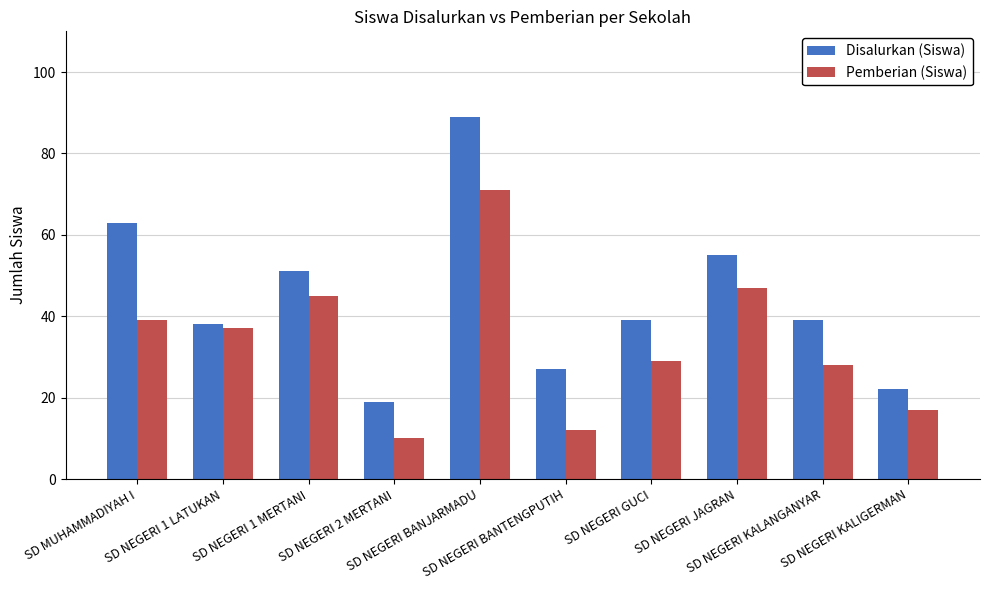

Which series has the largest total across all categories?

Disalurkan (Siswa)